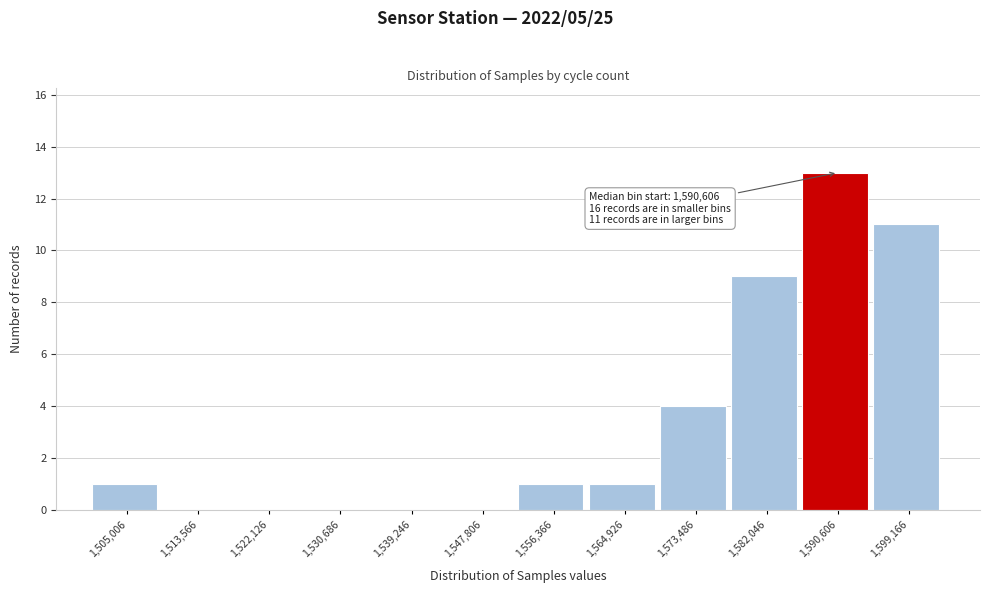

Reading right to left, what are all the values shown in this chart?

1,599,166=11	1,590,606=13	1,582,046=9	1,573,486=4	1,564,926=1	1,556,366=1	1,547,806=0	1,539,246=0	1,530,686=0	1,522,126=0	1,513,566=0	1,505,006=1